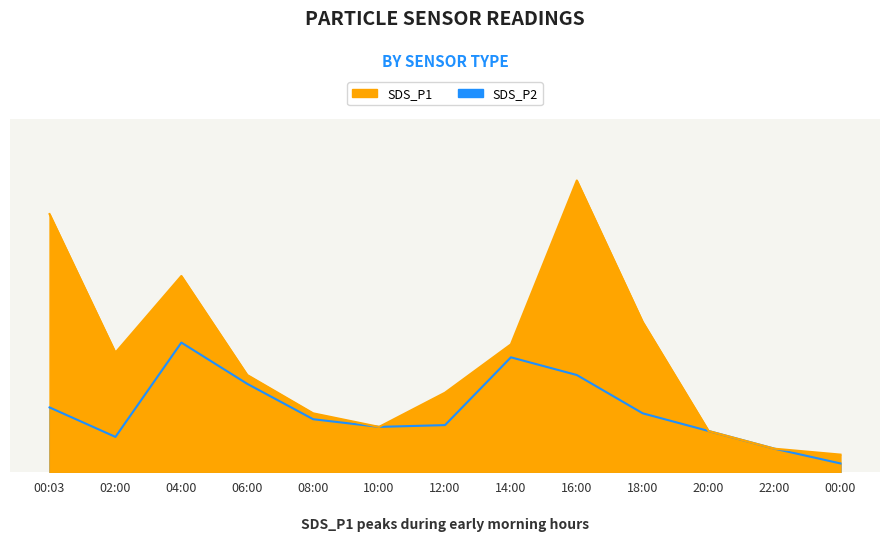

How many values in the SDS_P1 series are below 1?

4